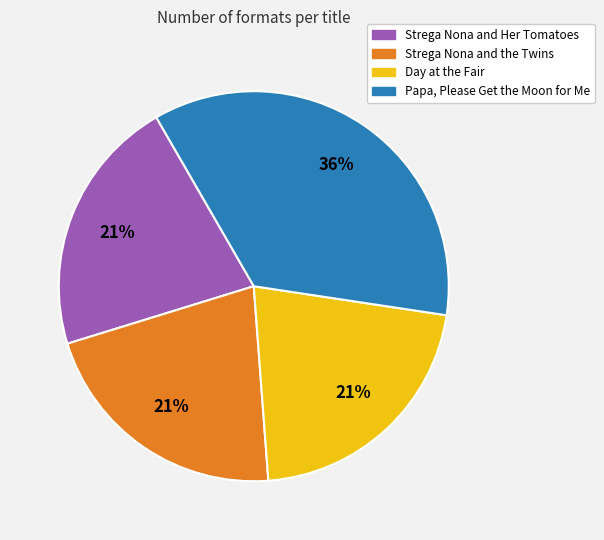

To the nearest percent, what portion does Strega Nona and Her Tomatoes represent?

21%